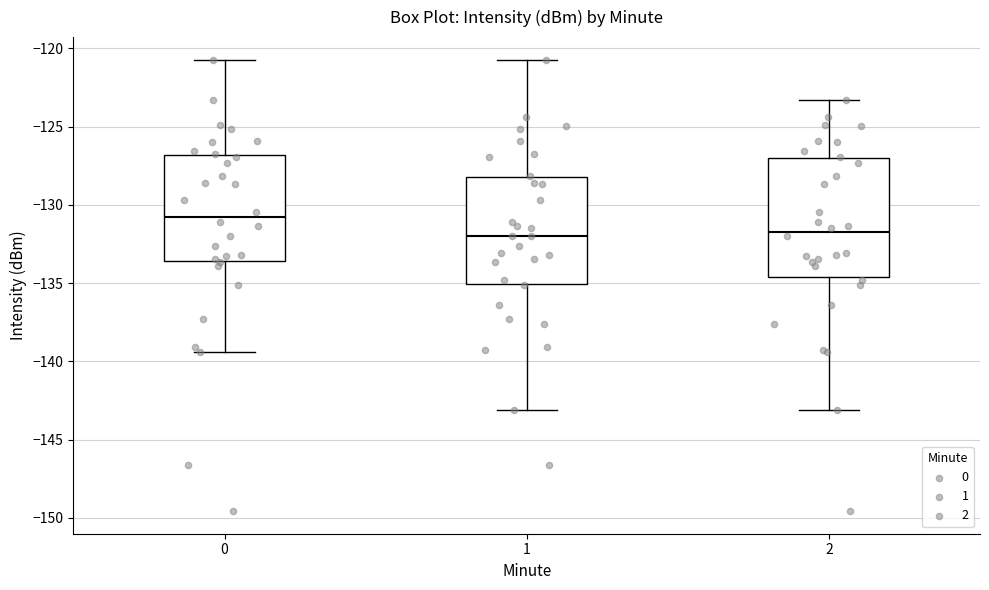

Reading left to right, transcribe this box plot: for each box, give where its median line is, the range the box spans, and where its two whiskers end, as read against the y-axis. The values are not printed on the chart, so give them approximately, as read against the axis.

0: median -131.0, box -133.5 to -127.0, whiskers -139.5 to -120.5
1: median -132.0, box -135.0 to -128.0, whiskers -143.0 to -120.5
2: median -132.0, box -134.5 to -127.0, whiskers -143.0 to -123.5